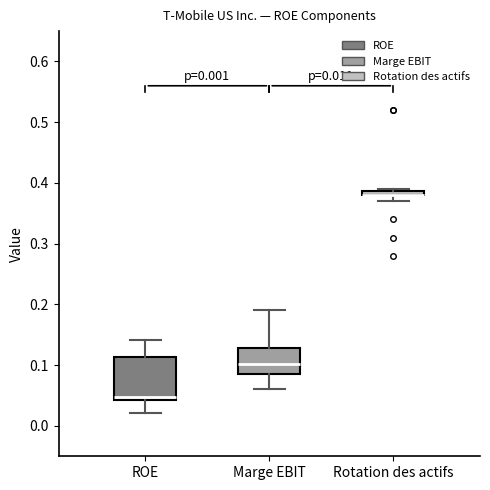

Which box is the tallest, from its lower edge to its upper edge?

ROE